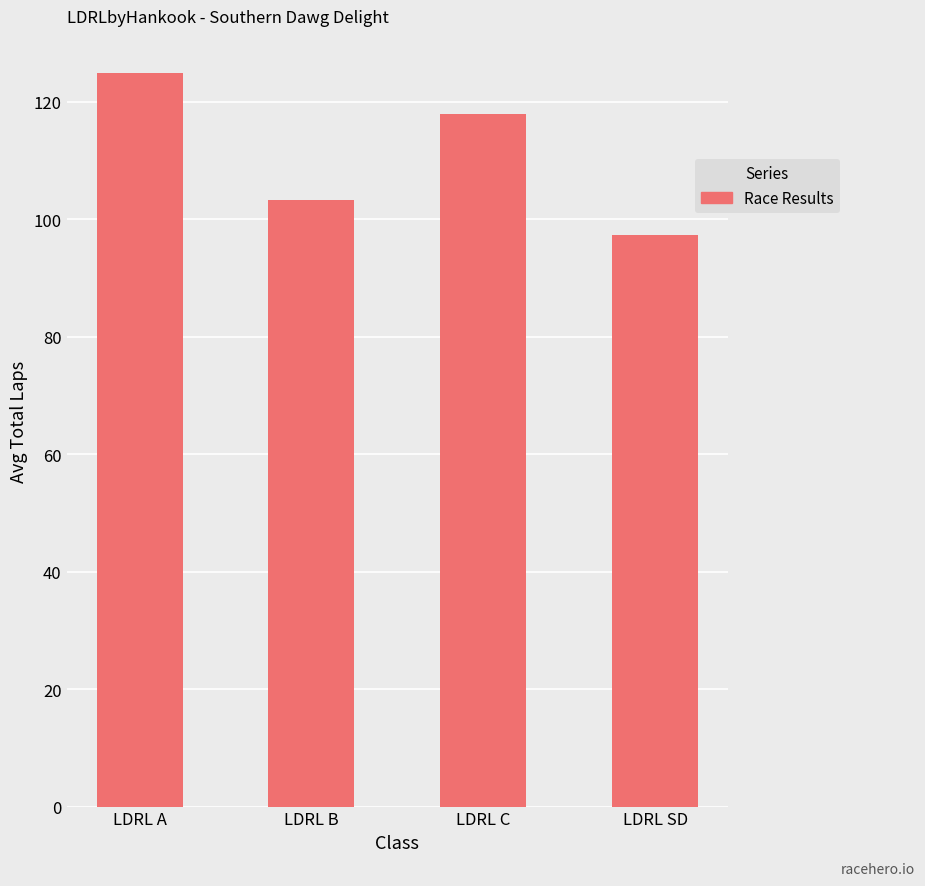

Reading left to right, what are all the values shown in this chart?

125.0	103.3	118.0	97.3